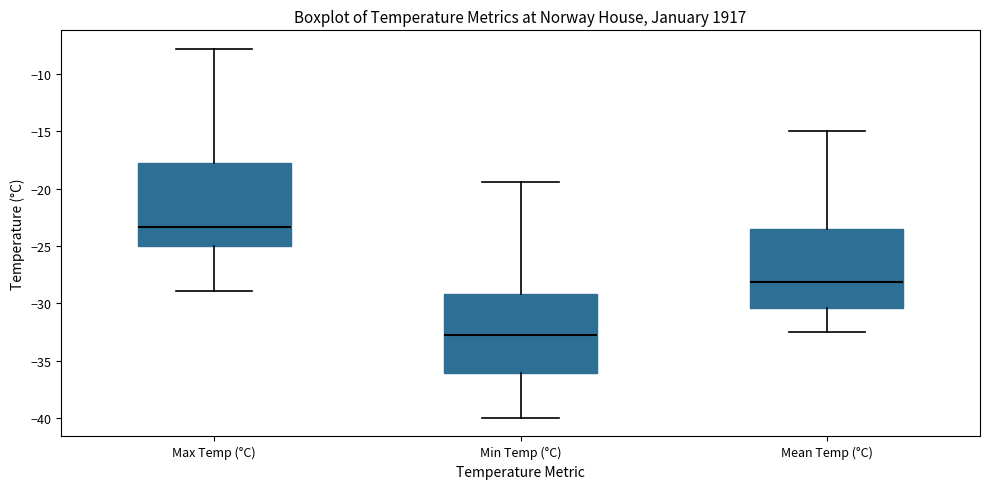

Where is the lower edge of the box for Max Temp (°C) on the y-axis? The values are not printed on the chart, so give them approximately, as read against the axis.

-25.0